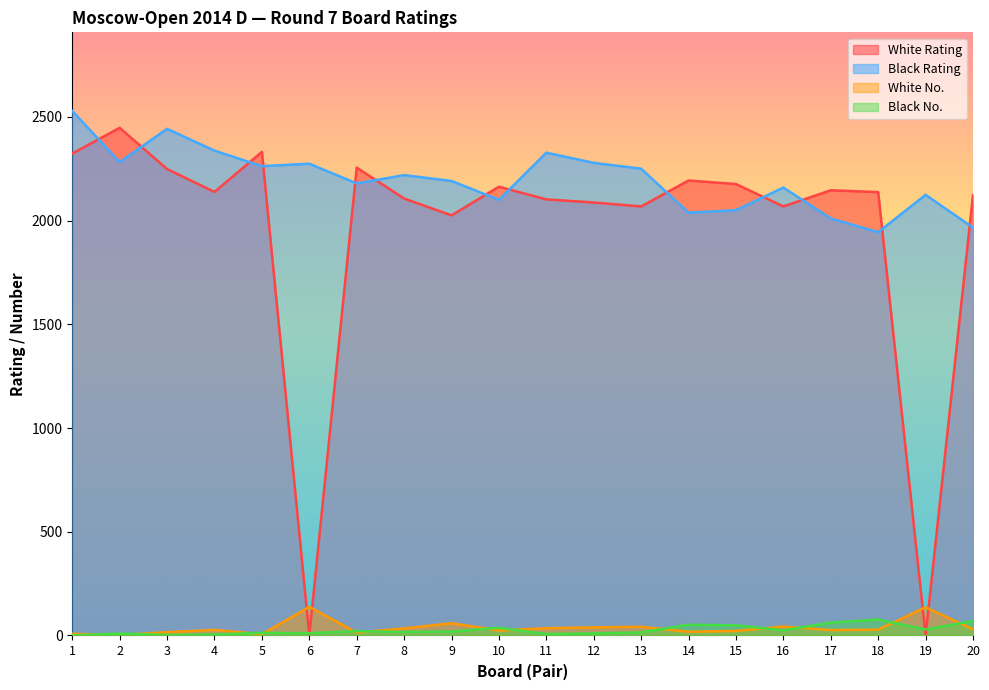

How many intersections are there between Black Rating and White Rating?

13